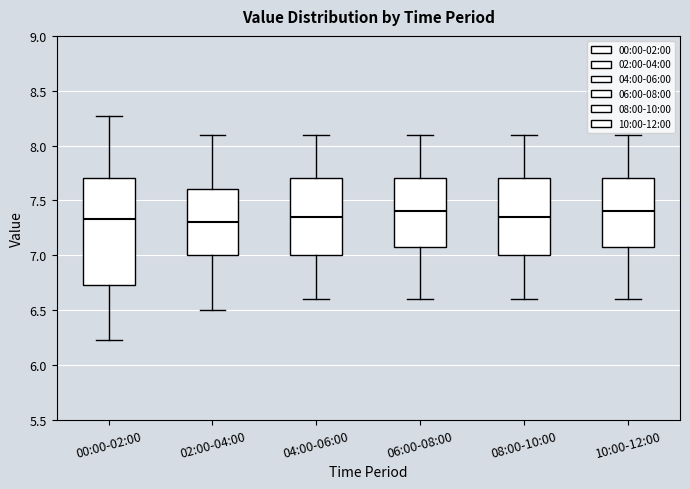

Reading left to right, read every box against the y-axis: the position of its median line, the range the box covers, and the ends of its whiskers. The values are not printed on the chart, so give them approximately, as read against the axis.

00:00-02:00: median 7.35, box 6.75 to 7.70, whiskers 6.25 to 8.25
02:00-04:00: median 7.30, box 7.00 to 7.60, whiskers 6.50 to 8.10
04:00-06:00: median 7.35, box 7.00 to 7.70, whiskers 6.60 to 8.10
06:00-08:00: median 7.40, box 7.10 to 7.70, whiskers 6.60 to 8.10
08:00-10:00: median 7.35, box 7.00 to 7.70, whiskers 6.60 to 8.10
10:00-12:00: median 7.40, box 7.10 to 7.70, whiskers 6.60 to 8.10